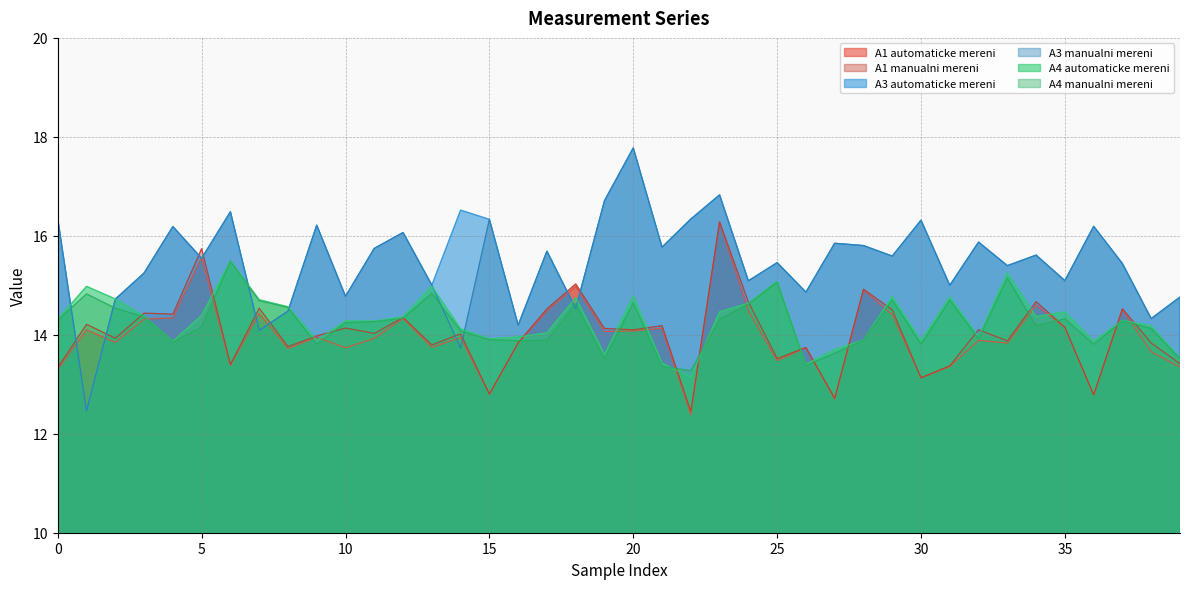

Reading left to right, what are all the values shown in this chart?

A1 automaticke mereni: 0=13.3	1=14.1	2=13.8	3=14.3	4=14.3	5=15.6	6=13.4	7=14.4	8=13.7	9=14.0	10=13.7	11=13.9	12=14.3	13=13.7	14=13.9	15=12.8	16=13.8	17=14.5	18=15.0	19=14.1	20=14.1	21=14.1	22=12.4	23=16.3	24=14.5	25=13.5	26=13.7	27=12.7	28=14.9	29=14.4	30=13.1	31=13.4	32=13.9	33=13.8	34=14.6	35=14.1	36=12.8	37=14.5	38=13.7	39=13.3
A1 manualni mereni: 0=13.3	1=14.2	2=13.9	3=14.4	4=14.4	5=15.7	6=13.4	7=14.5	8=13.8	9=14.0	10=14.1	11=14.0	12=14.4	13=13.8	14=14.0	15=12.8	16=13.8	17=14.5	18=15.0	19=14.1	20=14.1	21=14.2	22=12.5	23=16.3	24=14.7	25=13.5	26=13.7	27=12.7	28=14.9	29=14.5	30=13.1	31=13.4	32=14.1	33=13.9	34=14.7	35=14.2	36=12.8	37=14.5	38=13.8	39=13.4
A3 automaticke mereni: 0=16.3	1=12.5	2=14.7	3=15.2	4=16.2	5=15.5	6=16.5	7=14.1	8=14.5	9=16.2	10=14.8	11=15.7	12=16.1	13=15.0	14=16.5	15=16.3	16=14.2	17=15.7	18=14.5	19=16.7	20=17.8	21=15.8	22=16.3	23=16.8	24=15.1	25=15.5	26=14.9	27=15.8	28=15.8	29=15.6	30=16.3	31=15.0	32=15.9	33=15.4	34=15.6	35=15.1	36=16.2	37=15.4	38=14.3	39=14.8
A3 manualni mereni: 0=16.3	1=12.5	2=14.7	3=15.2	4=16.2	5=15.5	6=16.5	7=14.1	8=14.5	9=16.2	10=14.8	11=15.7	12=16.1	13=15.0	14=13.7	15=16.3	16=14.2	17=15.7	18=14.5	19=16.7	20=17.8	21=15.8	22=16.3	23=16.8	24=15.1	25=15.5	26=14.9	27=15.8	28=15.8	29=15.6	30=16.3	31=15.0	32=15.9	33=15.4	34=15.6	35=15.1	36=16.2	37=15.4	38=14.3	39=14.8
A4 automaticke mereni: 0=14.3	1=15.0	2=14.7	3=14.4	4=13.9	5=14.4	6=15.5	7=14.7	8=14.6	9=13.9	10=14.3	11=14.3	12=14.4	13=15.0	14=14.1	15=13.9	16=14.0	17=14.0	18=14.8	19=13.6	20=14.8	21=13.4	22=13.1	23=14.5	24=14.6	25=15.1	26=13.4	27=13.7	28=13.9	29=14.8	30=13.9	31=14.8	32=14.0	33=15.2	34=14.4	35=14.5	36=13.9	37=14.3	38=14.2	39=13.5
A4 manualni mereni: 0=14.3	1=14.8	2=14.5	3=14.4	4=13.9	5=14.2	6=15.5	7=14.7	8=14.6	9=13.8	10=14.2	11=14.3	12=14.3	13=14.8	14=14.1	15=13.9	16=13.9	17=13.9	18=14.6	19=13.5	20=14.6	21=13.4	22=13.3	23=14.3	24=14.6	25=15.1	26=13.4	27=13.6	28=13.9	29=14.7	30=13.8	31=14.7	32=13.9	33=15.1	34=14.2	35=14.3	36=13.8	37=14.3	38=14.1	39=13.5